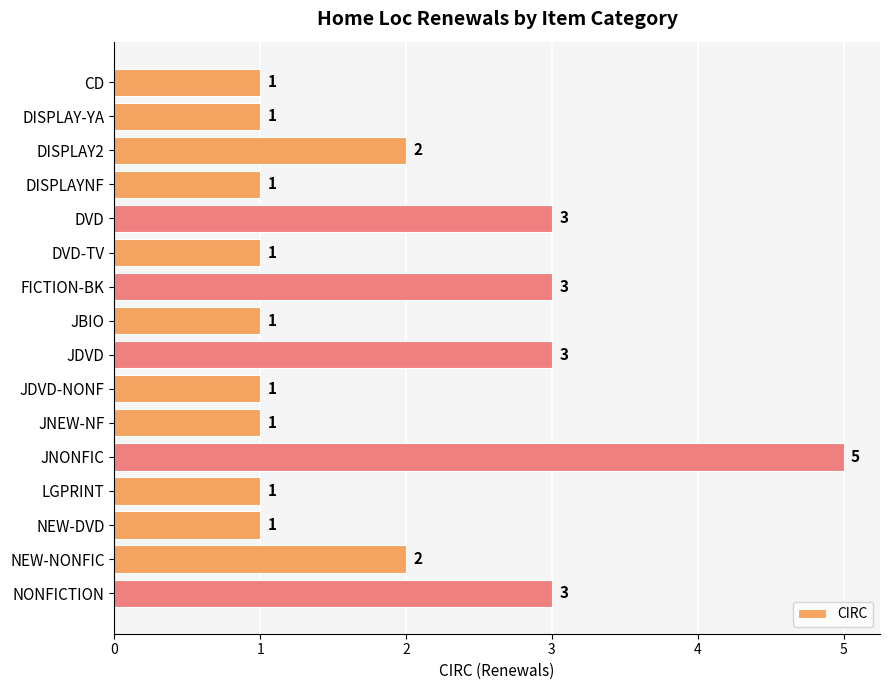

How many bars are there in total?

16